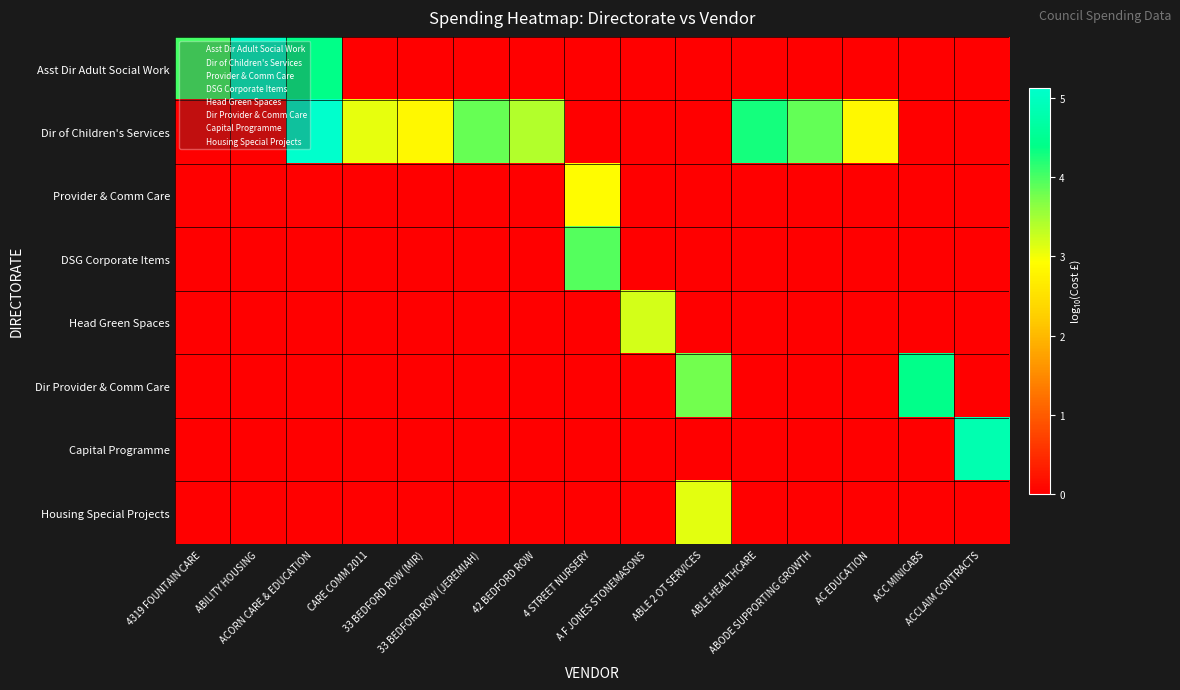

What is the greatest value displayed?

5.1